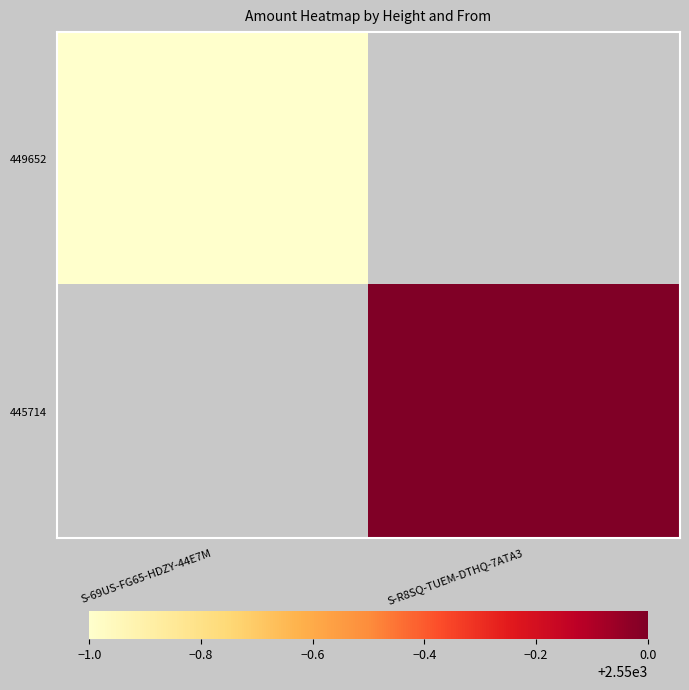

Rank the categories by 445714 value from lowest to highest.

S-69US-FG65-HDZY-44E7M, S-R8SQ-TUEM-DTHQ-7ATA3